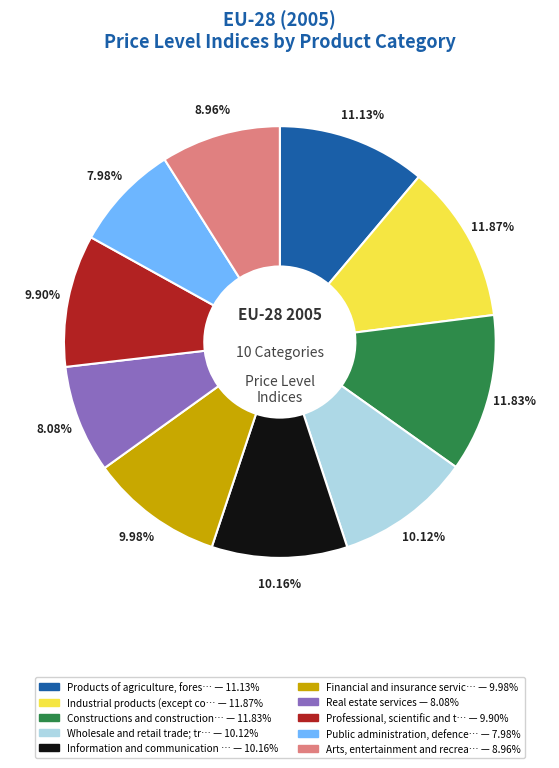

Is there any slice that represents more than half of the pie?

No